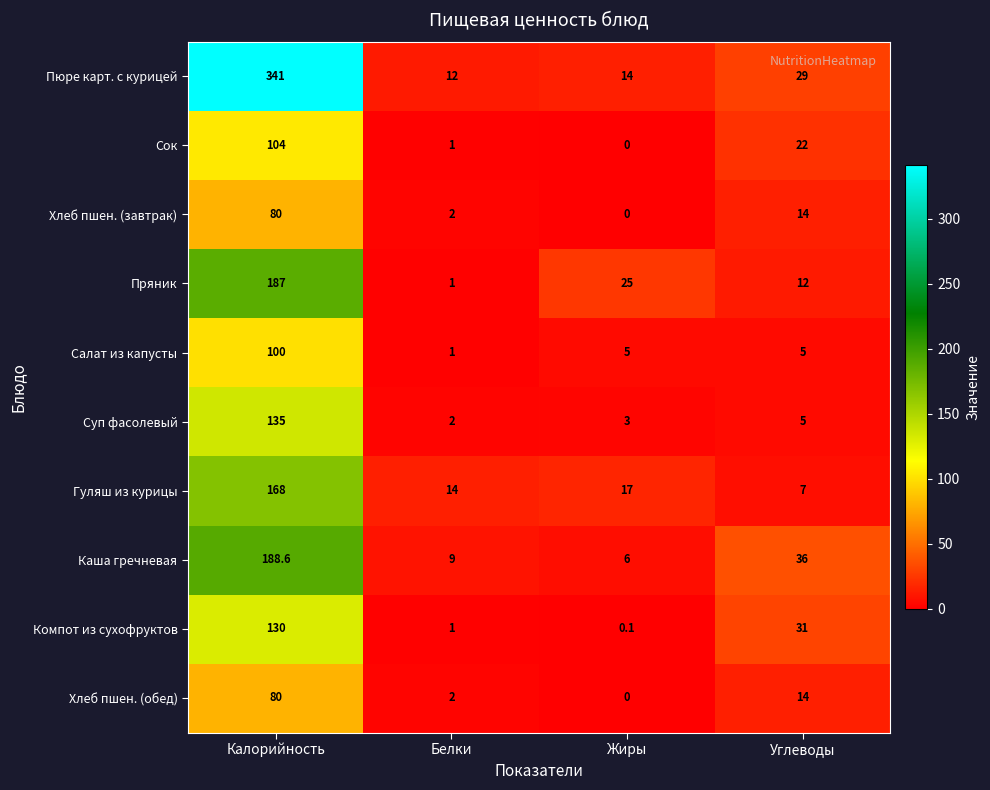

What is the difference between the maximum and minimum values in the Сок series?

104.0